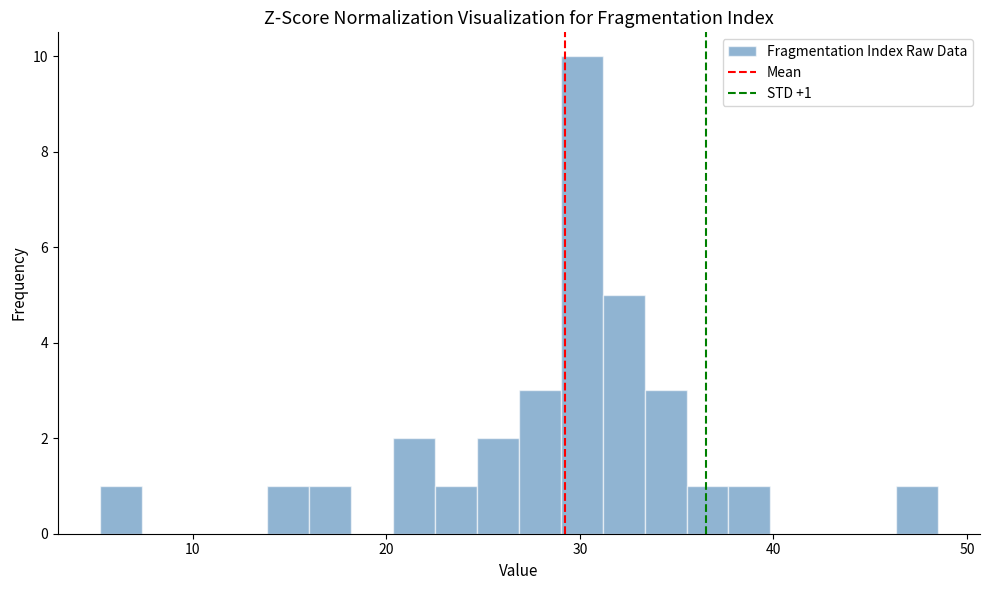

Read against the x-axis, roughly where is the centre of the tallest bar?

30